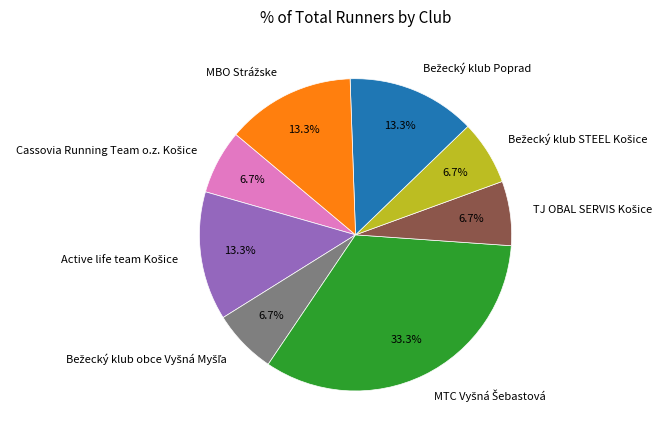

Is there a majority slice in this chart?

No